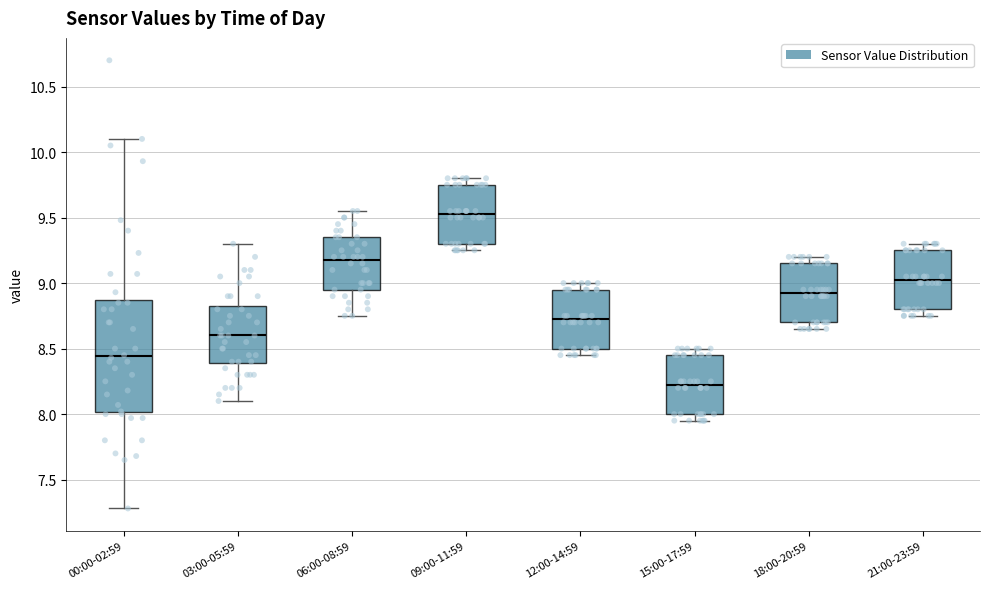

Where does the lower whisker of the box for 06:00-08:59 end on the y-axis? The values are not printed on the chart, so give them approximately, as read against the axis.

8.75